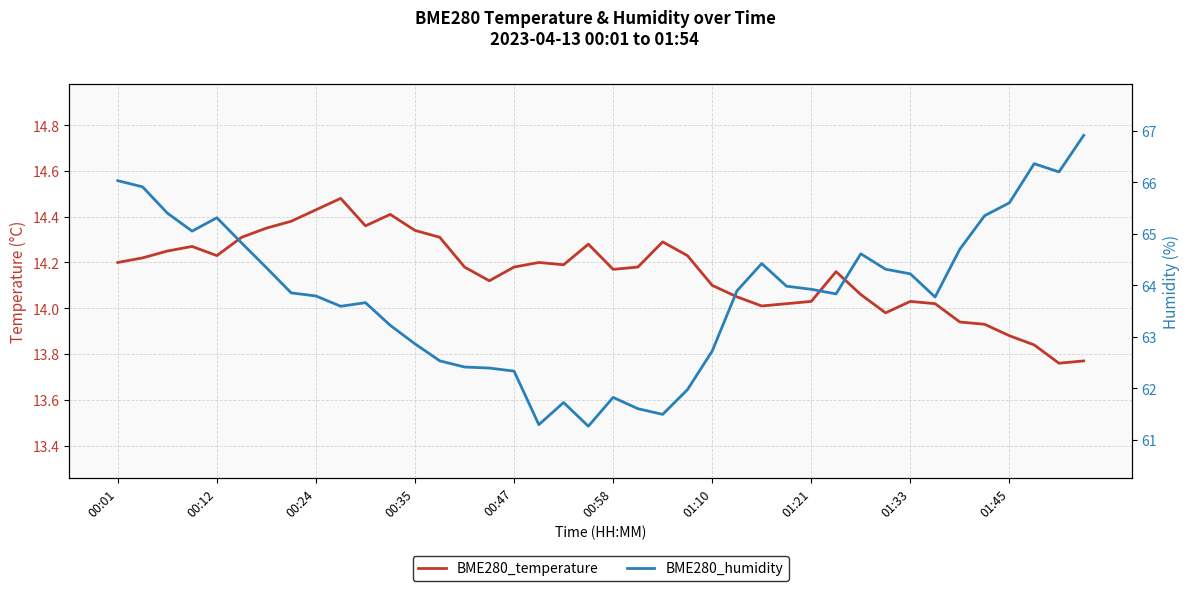

True or false: BME280_humidity and BME280_temperature cross at least once.

False